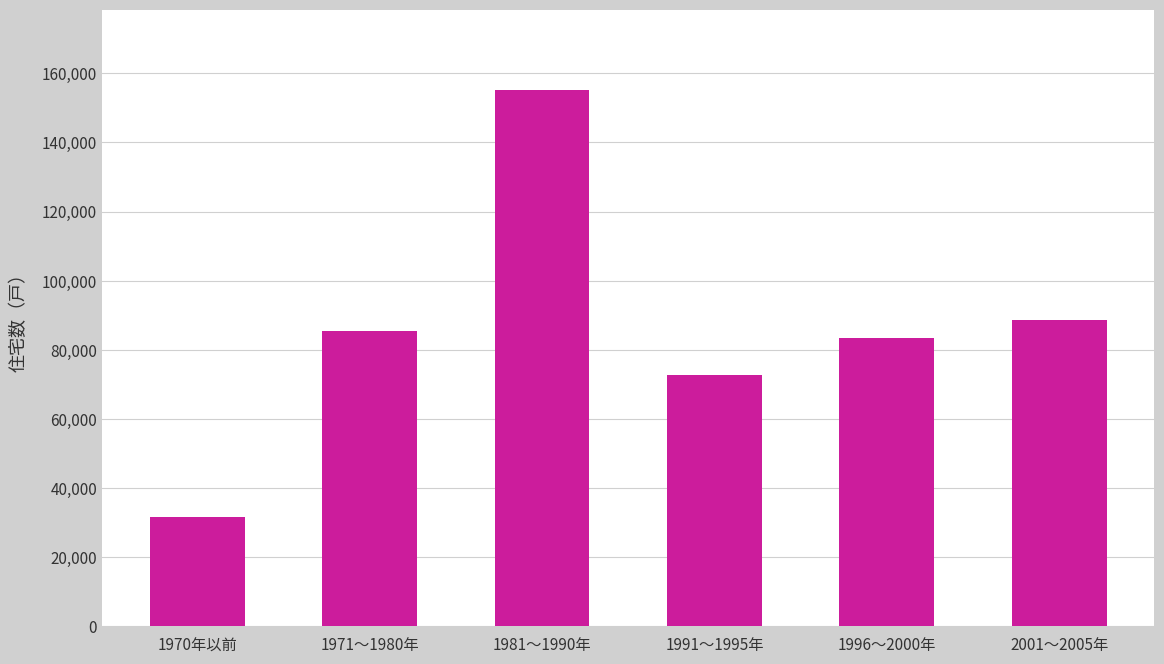

What is the ratio of the value at 1996～2000年 to the value at 1971～1980年?

1.0